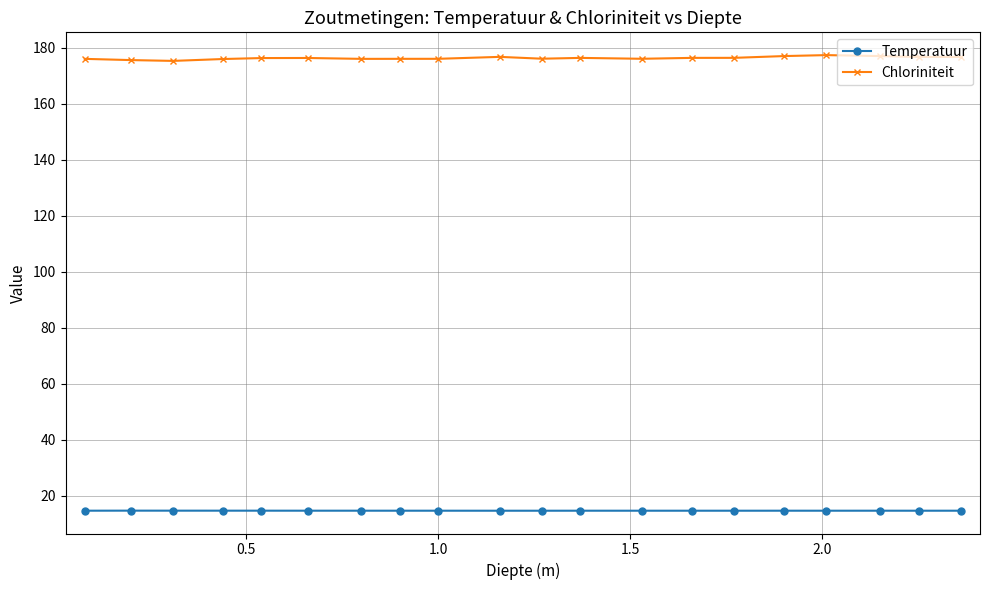

What is the average value of the Chloriniteit series?

176.4